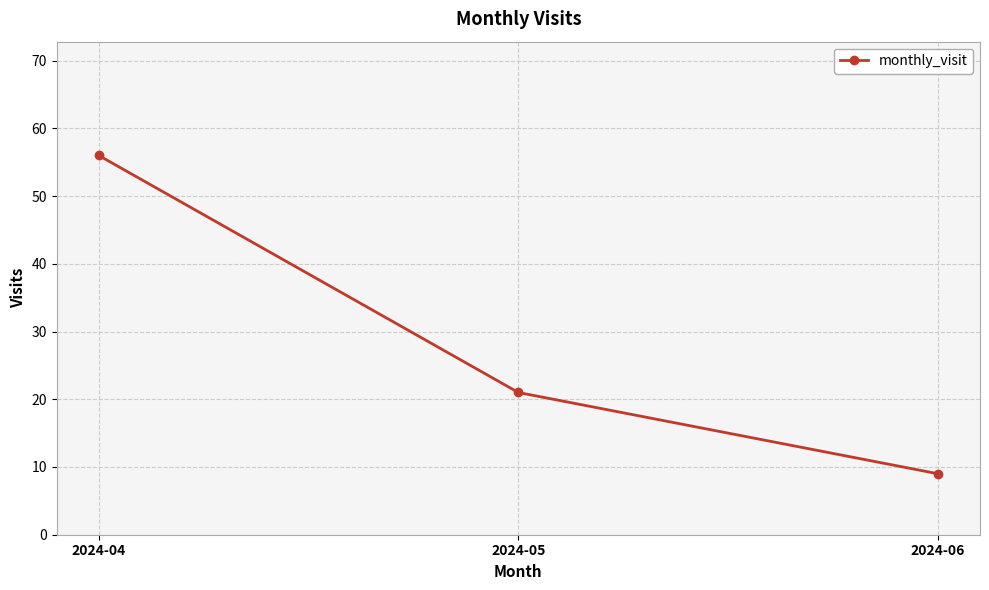

What is the change in value from 2024-04 to 2024-06?

-47